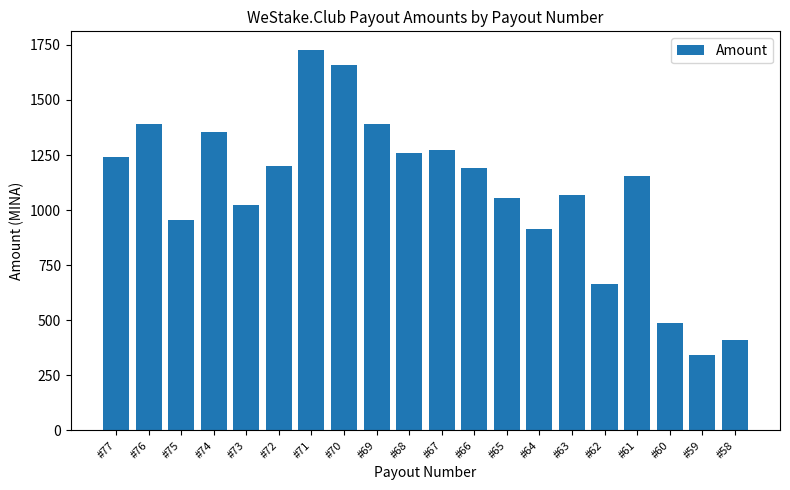

What is the change in value from #77 to #59?

-898.5